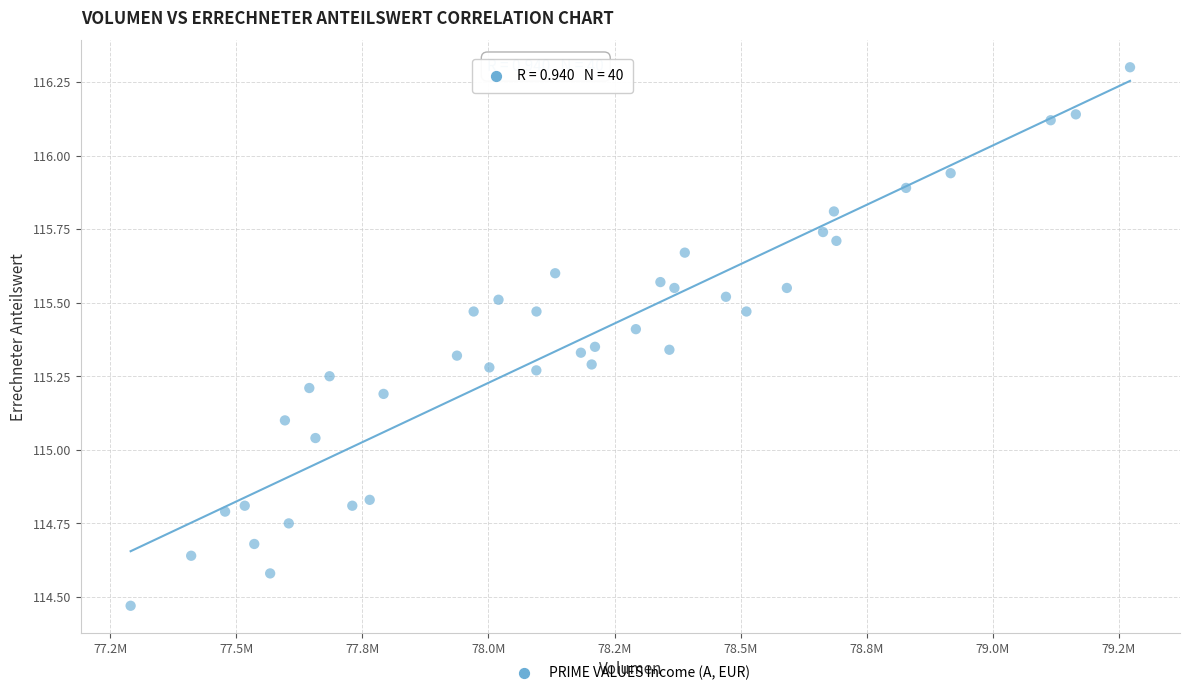

What is the range of Y values (max minus min)?

1.8